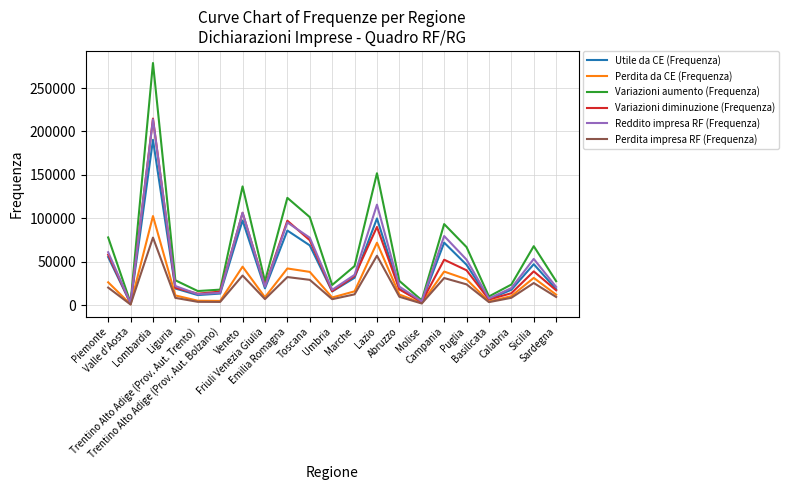

What is the greatest value displayed?

278797